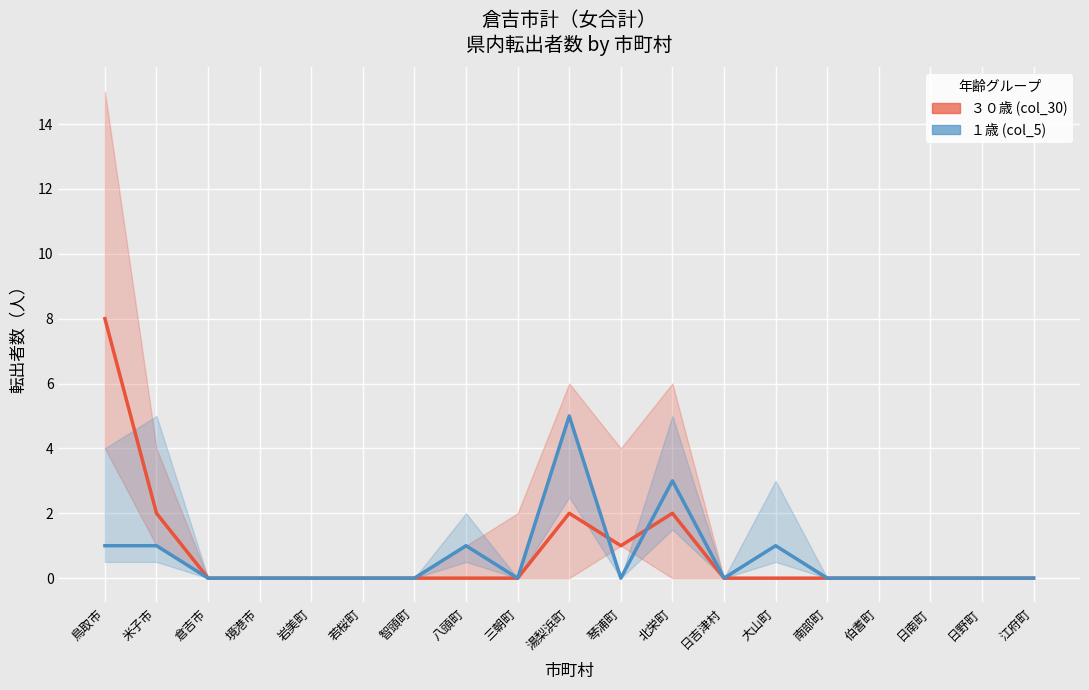

Where is １歳 (col_5) nearest to the value 2?

鳥取市